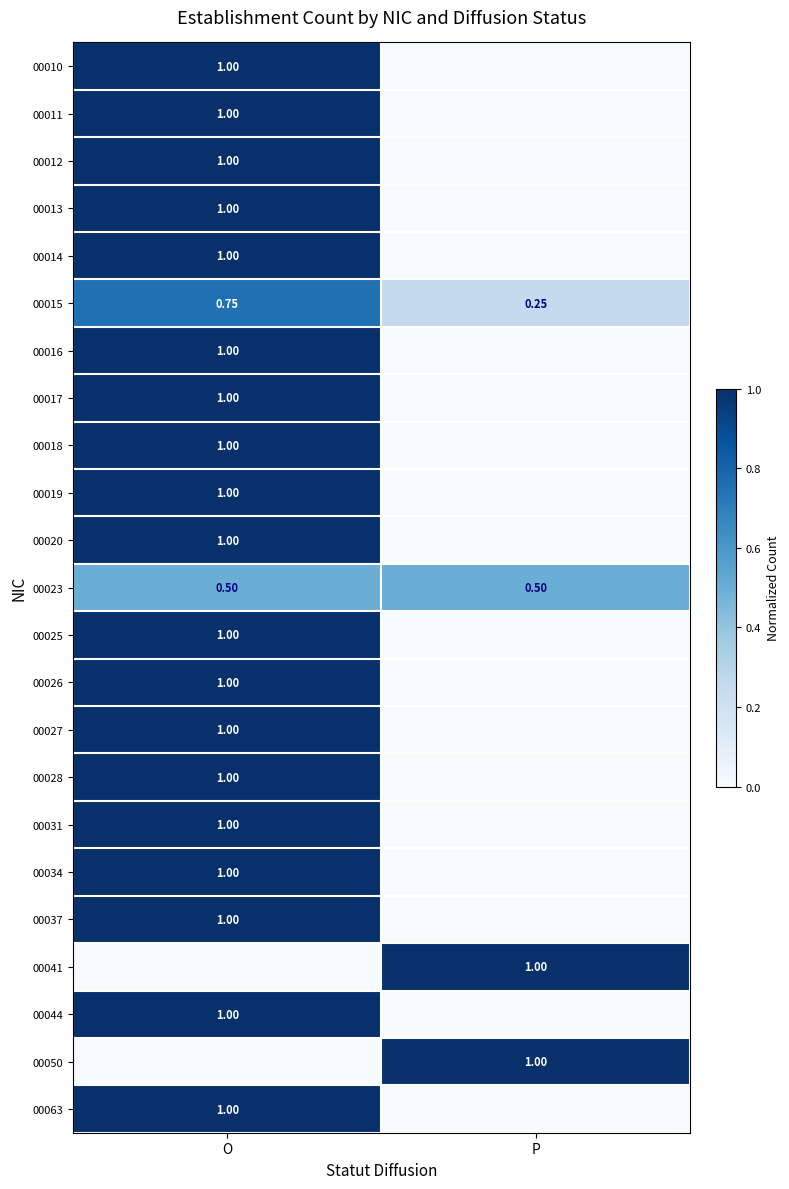

Is the value of 00016 at O greater than the value of 00015 at O?

Yes